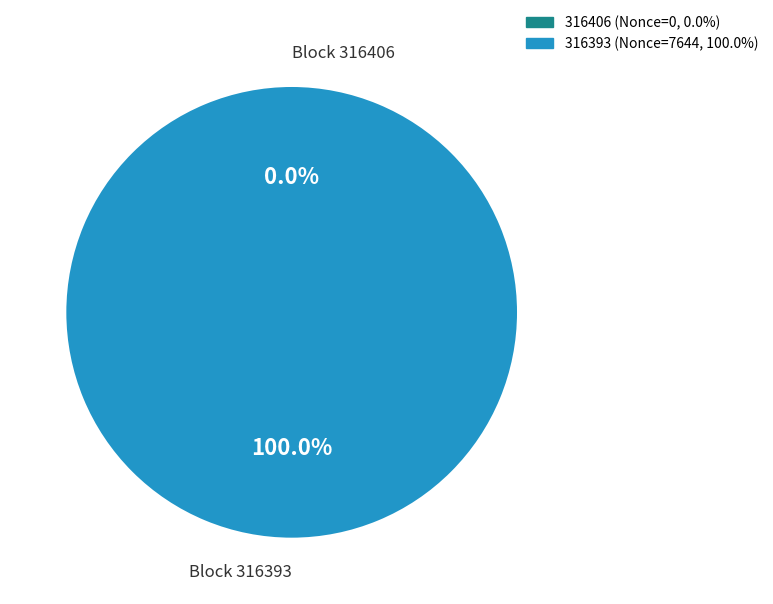

Which slice is the largest?

316393